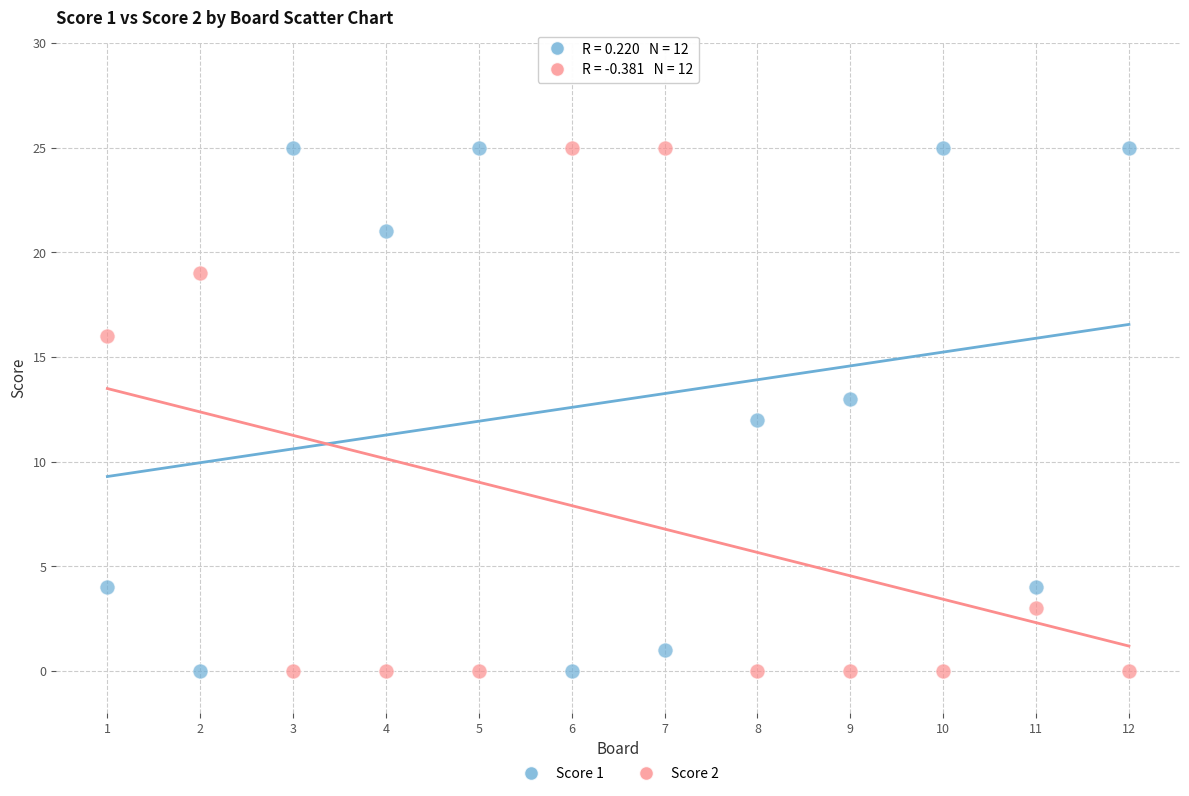

What are all the series names shown in the legend?

Score 1, Score 2